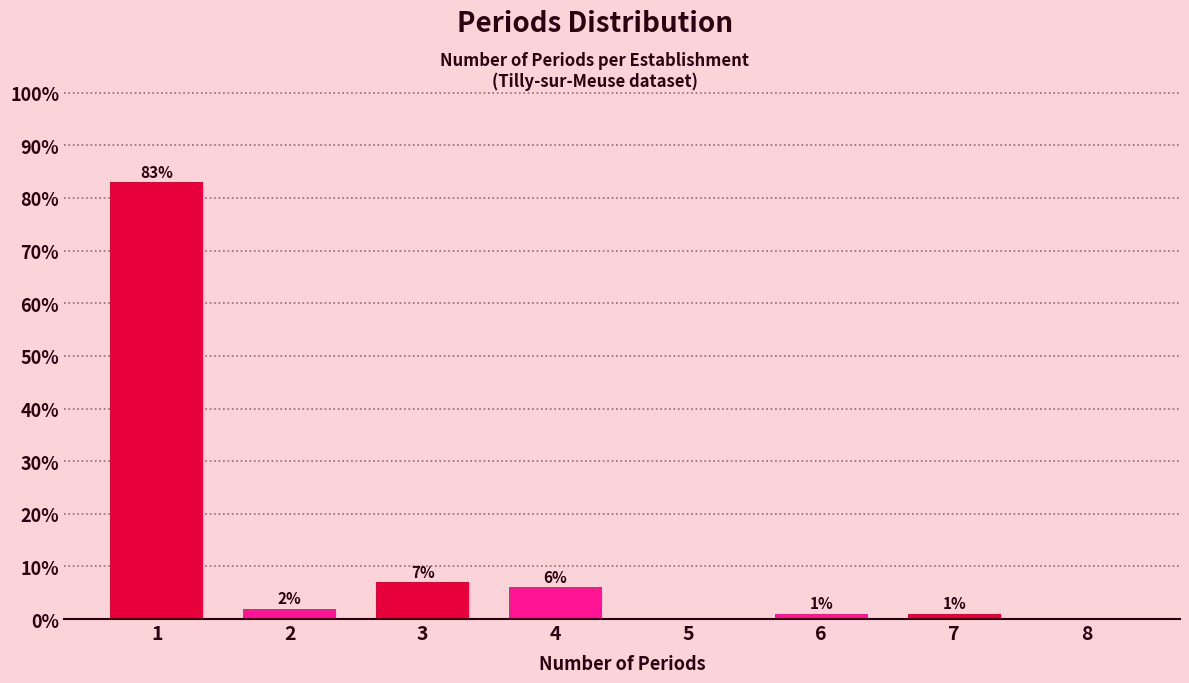

Reading left to right, extract all data points from this chart.

1=83.0	2=2.0	3=7.0	4=6.0	5=0.0	6=1.0	7=1.0	8=0.0